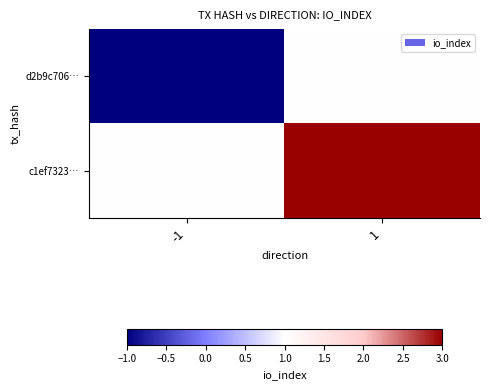

Which category has the highest value across all series?

1